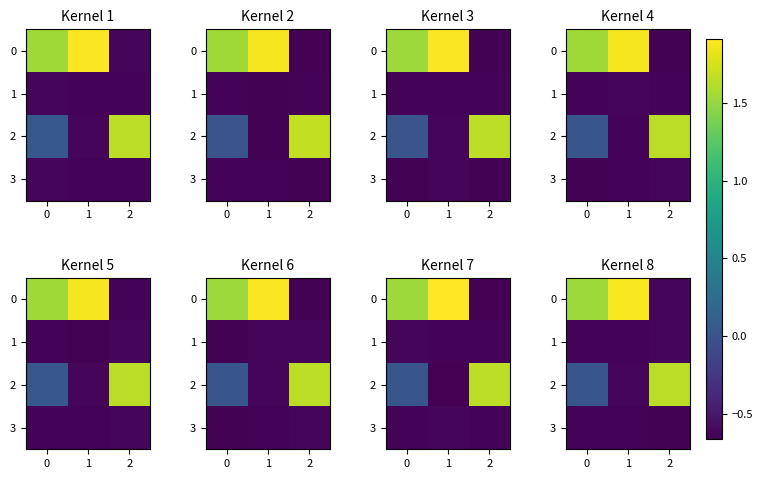

How many positive values does the 0 series have?

2